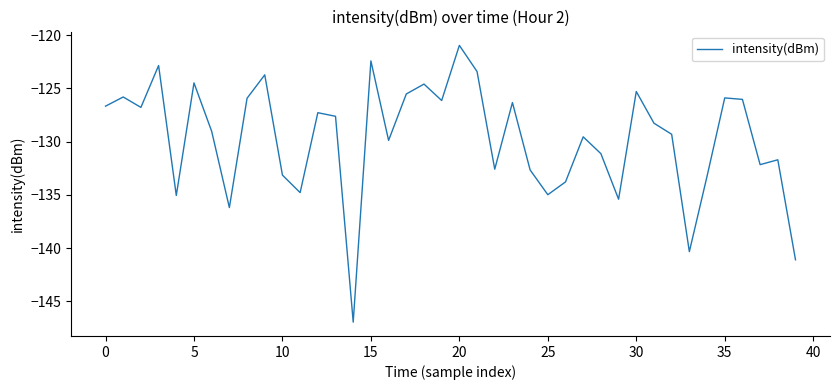

What is the difference between the maximum and minimum values?

26.0